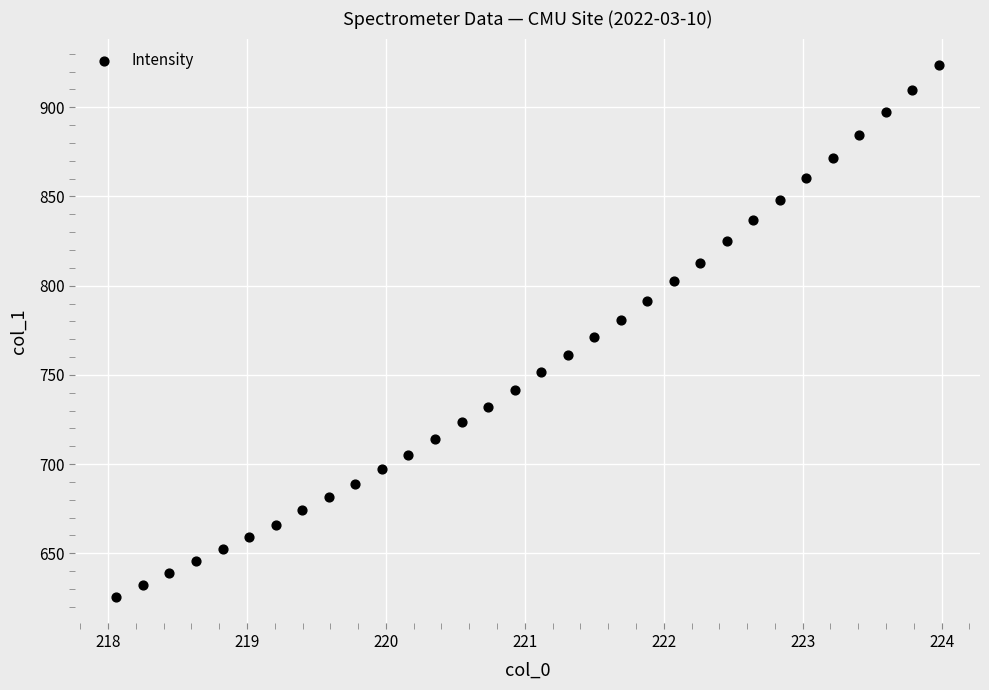

What is the range of Y values (max minus min)?

298.0